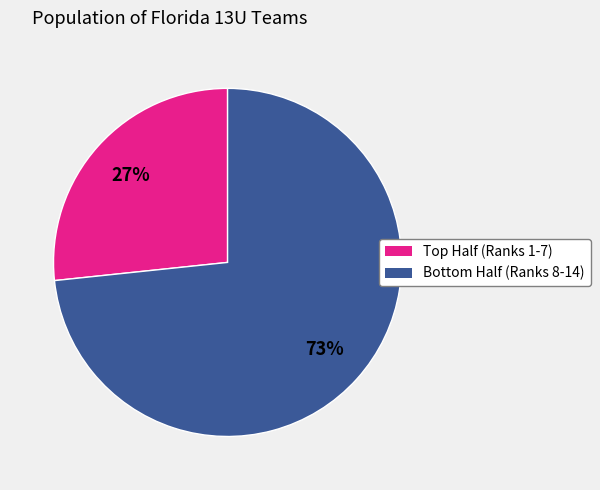

Count the number of slices in the pie.

2